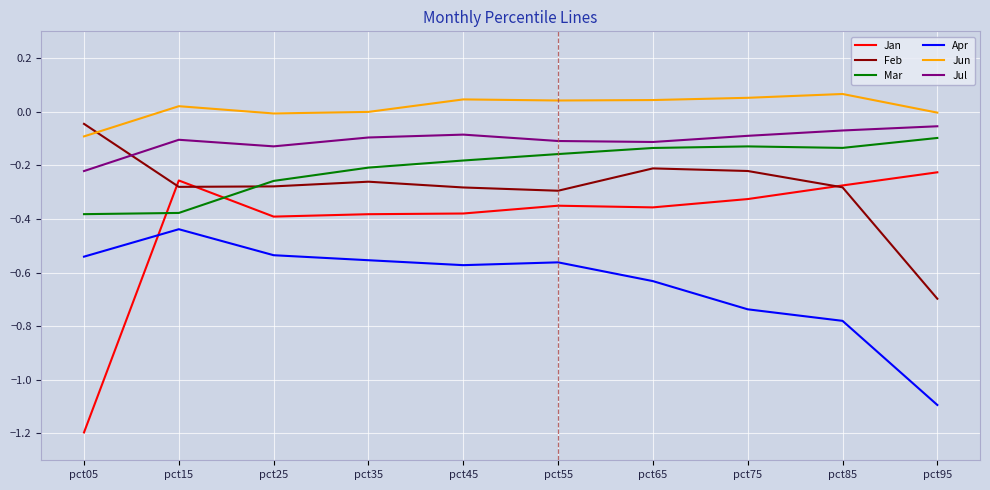

Which series has the largest range (max minus min)?

Jan